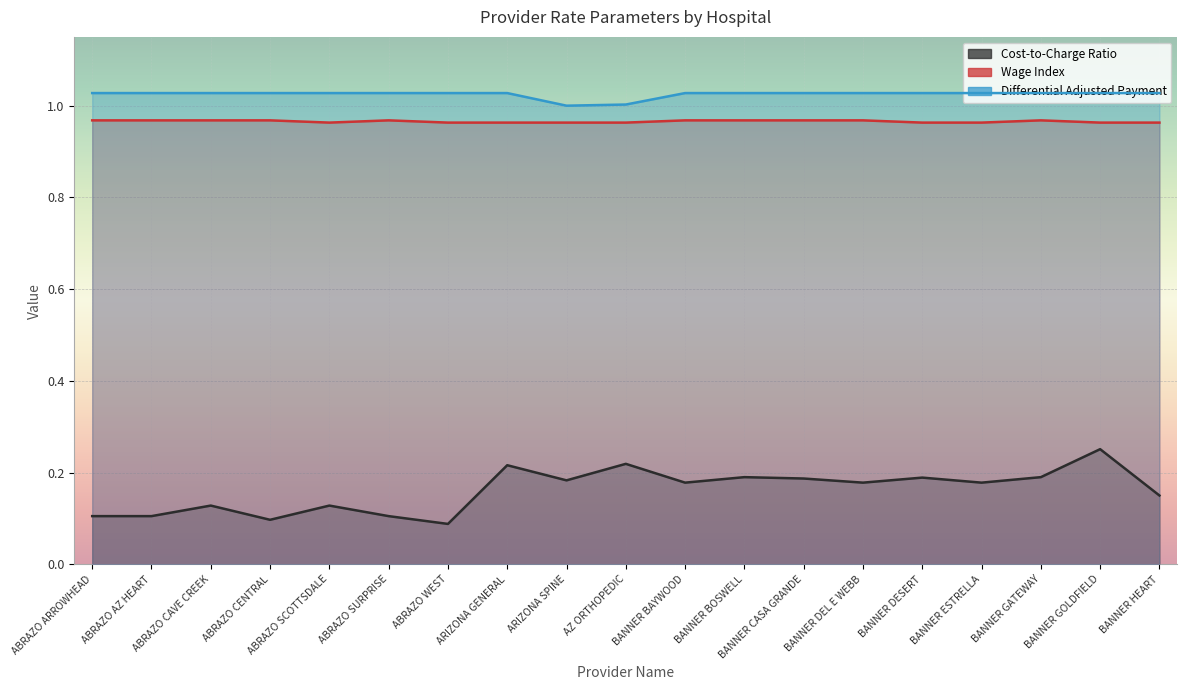

Between AZ ORTHOPEDIC and ARIZONA GENERAL, which is larger?

AZ ORTHOPEDIC